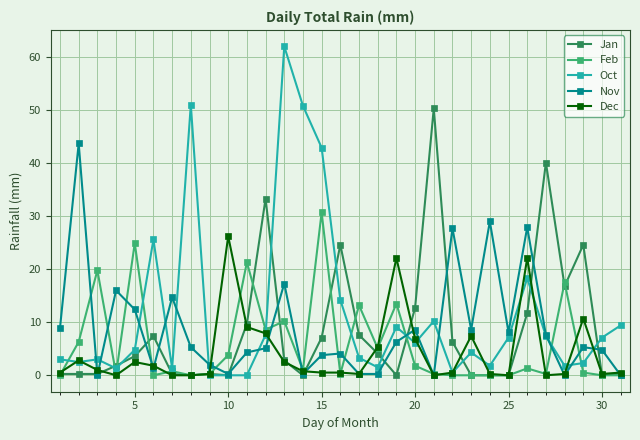

True or false: Dec and Feb cross at least once.

True